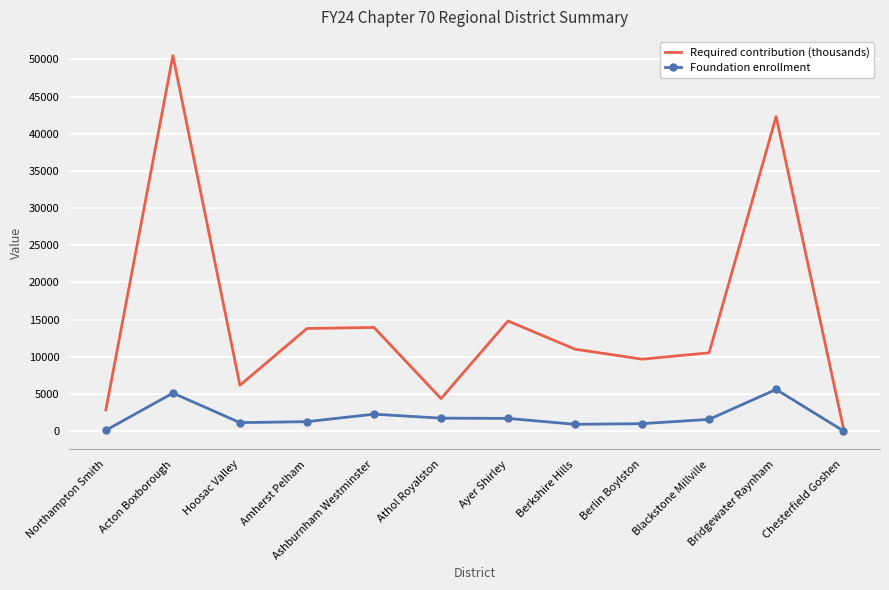

What value does the Required contribution (thousands) series have at Athol Royalston?

4374.3